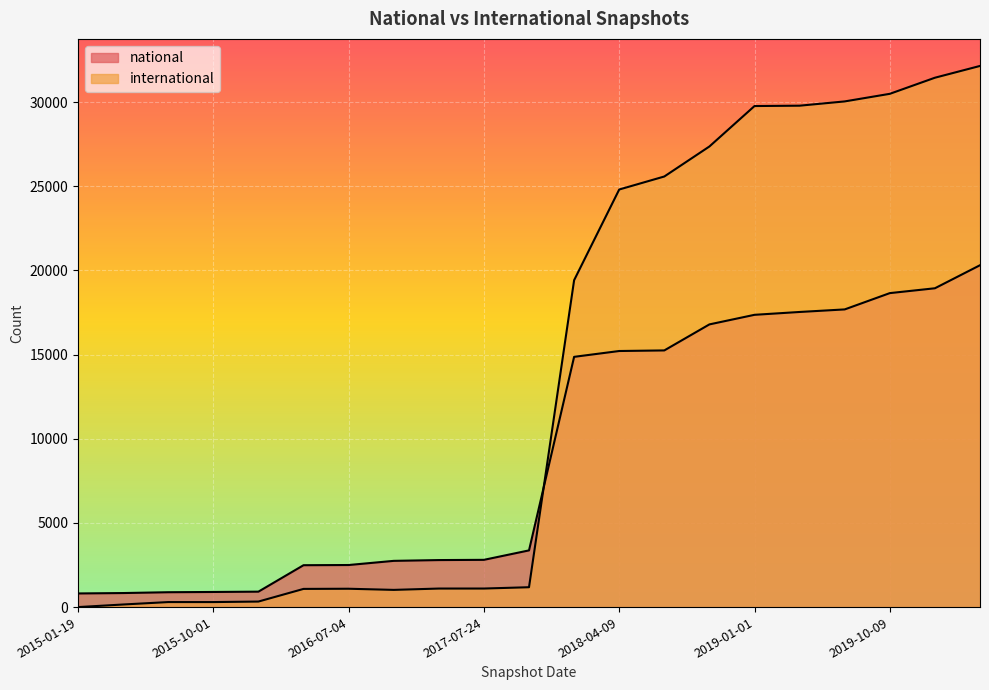

What is the difference between the second highest and minimum values in the international series?

31446